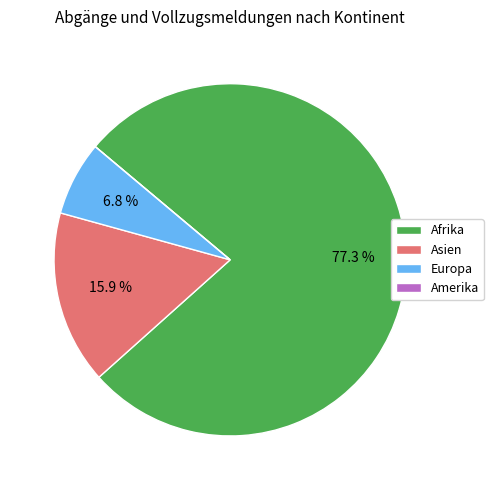

To the nearest percent, what is the difference between the largest and smallest slice percentages?

77%